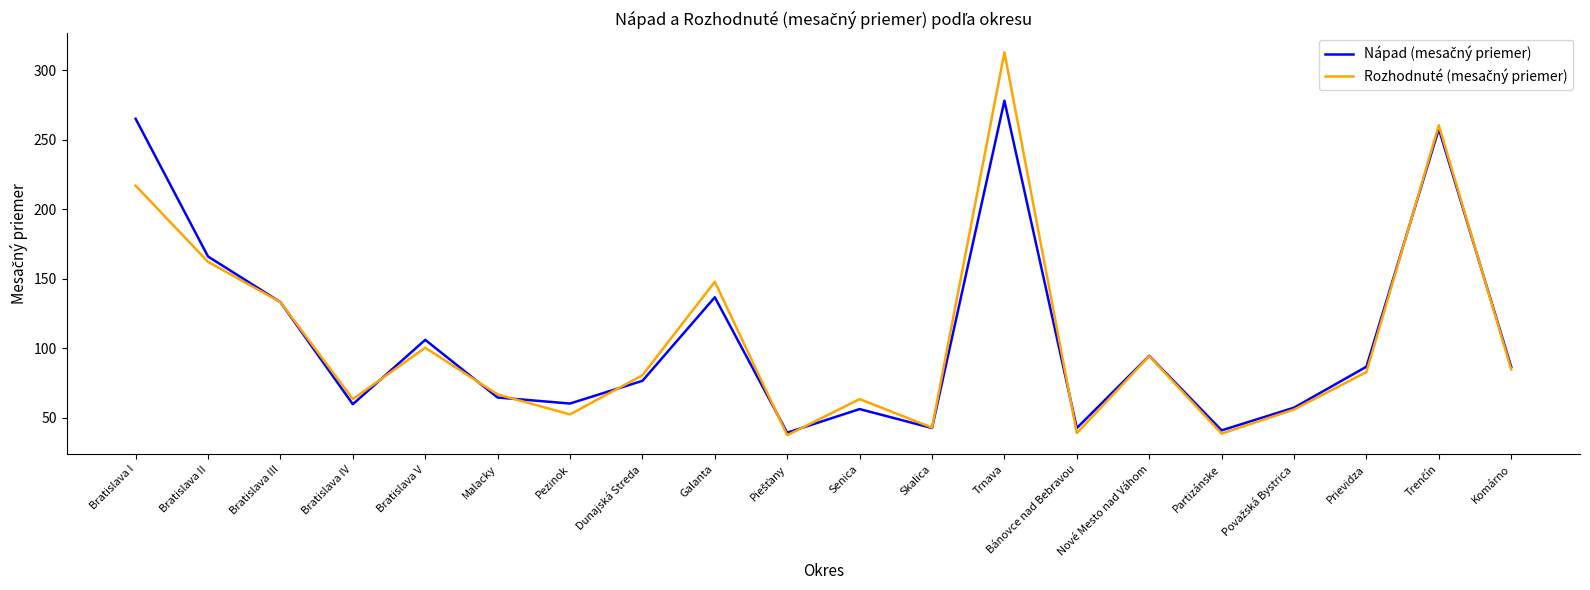

What is the total value across all series at Bratislava I?

482.2